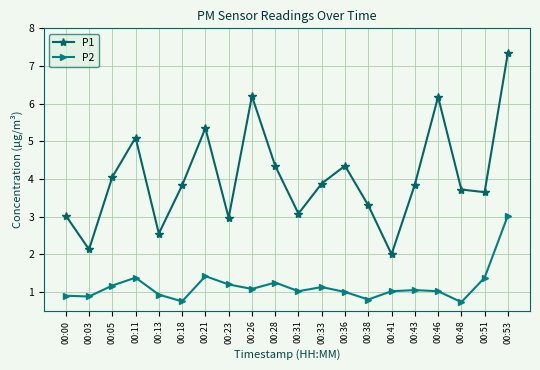

Where is the first local minimum for P1?

00:03